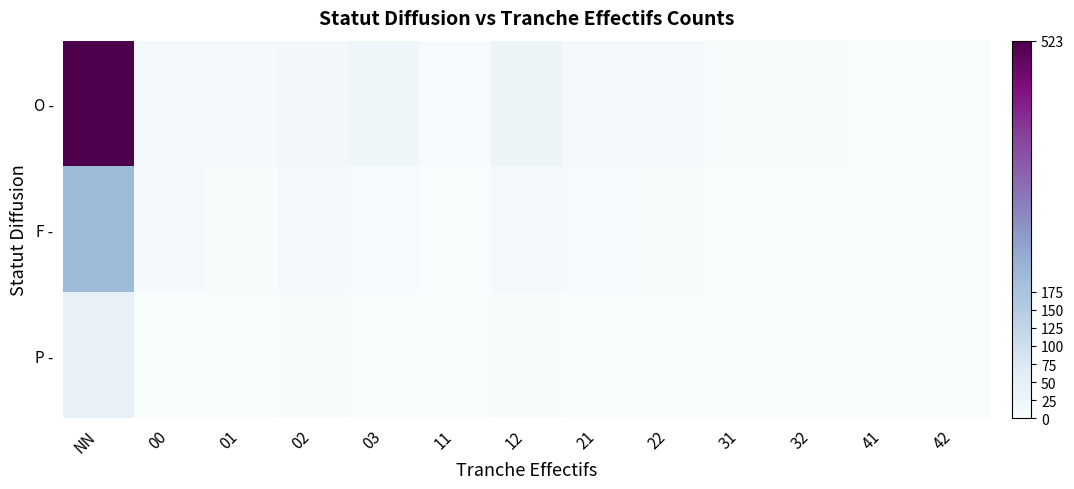

At which category is the sum across all series the highest?

NN